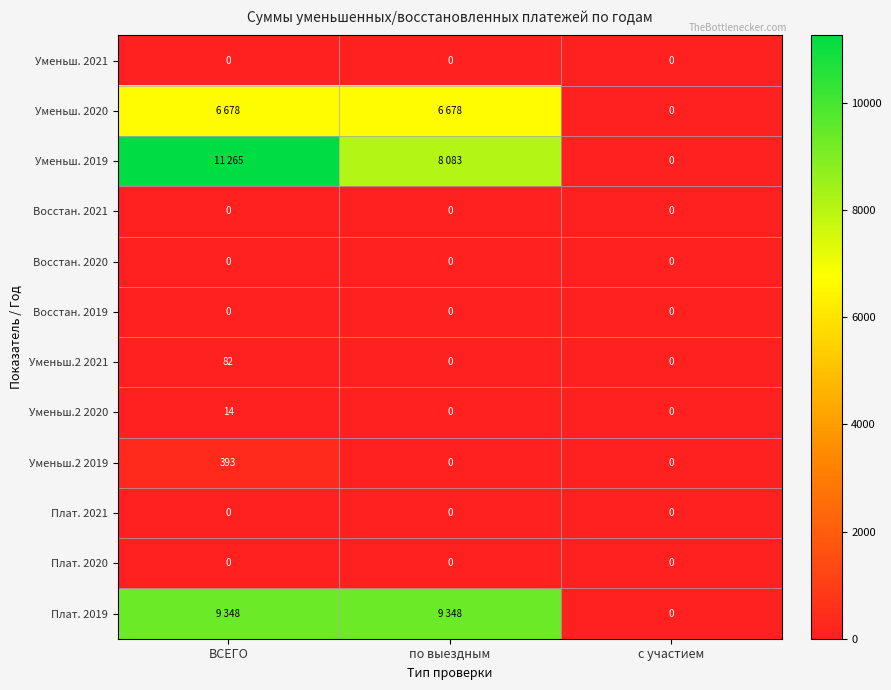

The Уменьш.2 2019 series shows 605 at ВСЕГО. True or false?

False